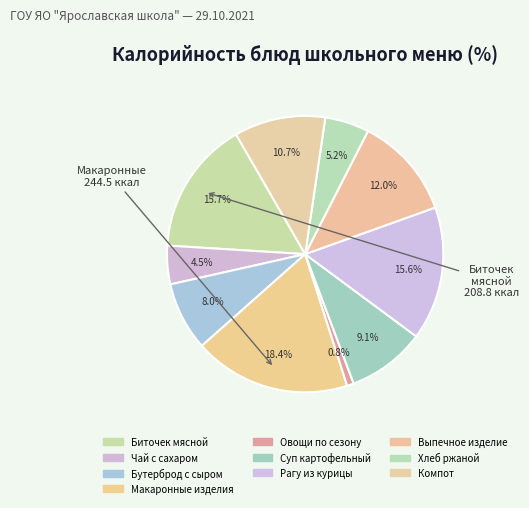

The Макаронные изделия slice represents 25% of the pie. True or false?

False